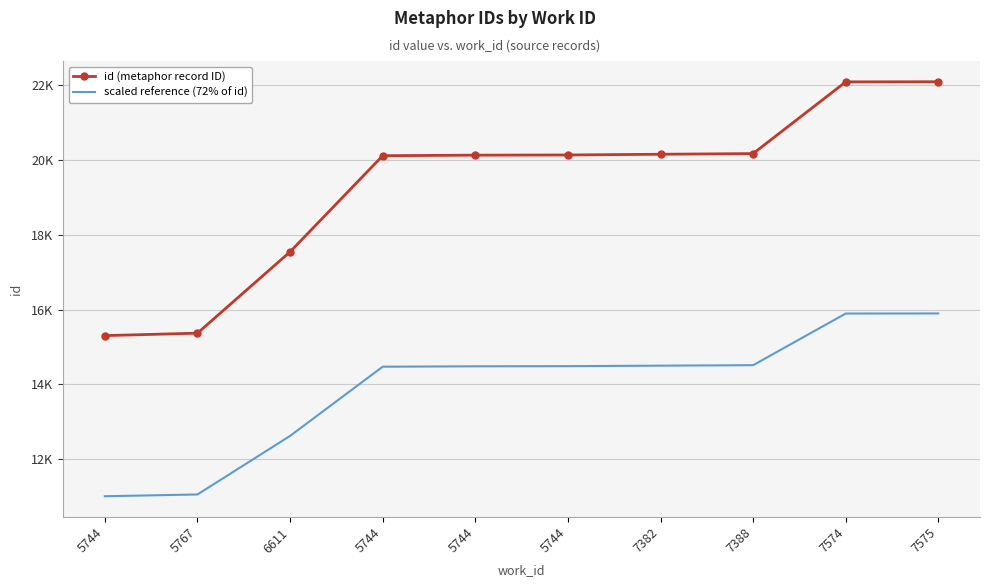

Count the number of data series in this chart.

2